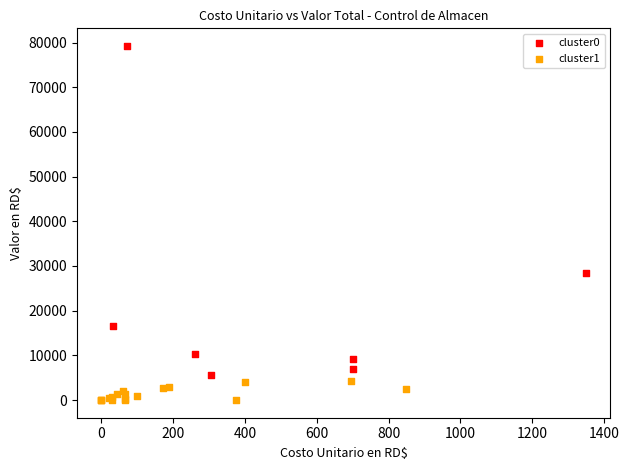

Which series has the widest spread of Y values?

cluster0